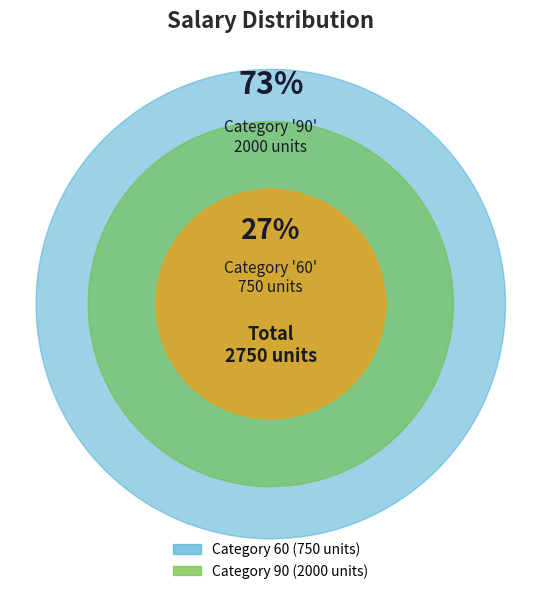

What percentage is the 90 slice, to the nearest percent?

73%